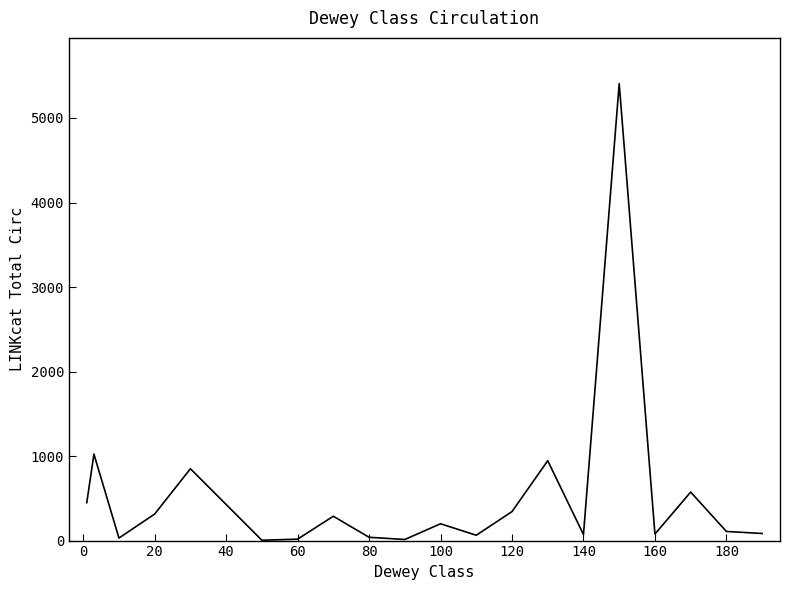

What is the maximum value shown in the chart?

5407